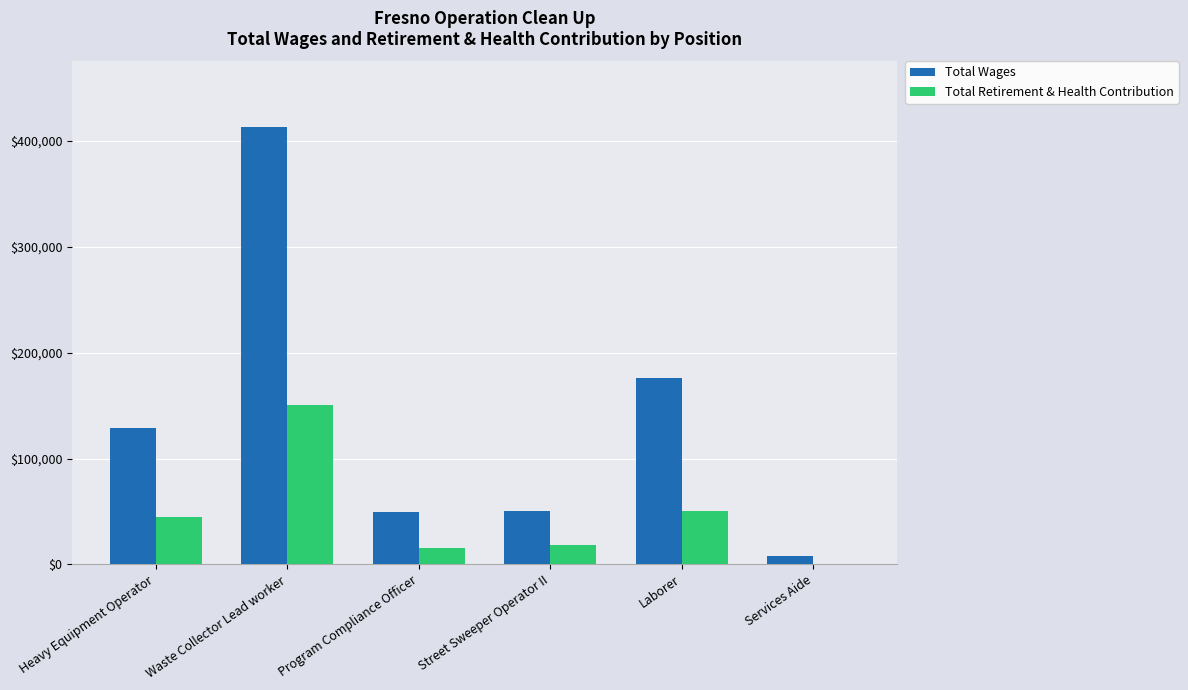

Which series has the widest spread of values?

Total Wages